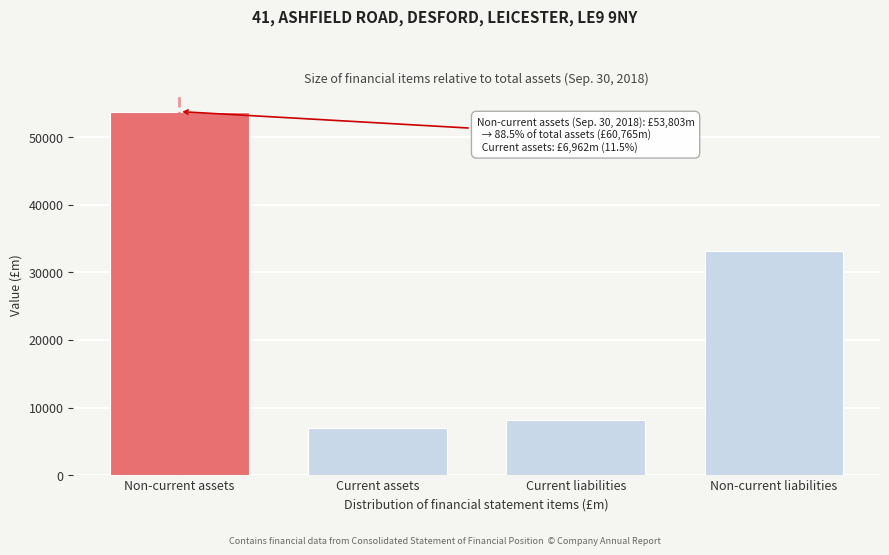

Reading left to right, list all the values displayed in this chart.

53803	6962	8225	33205